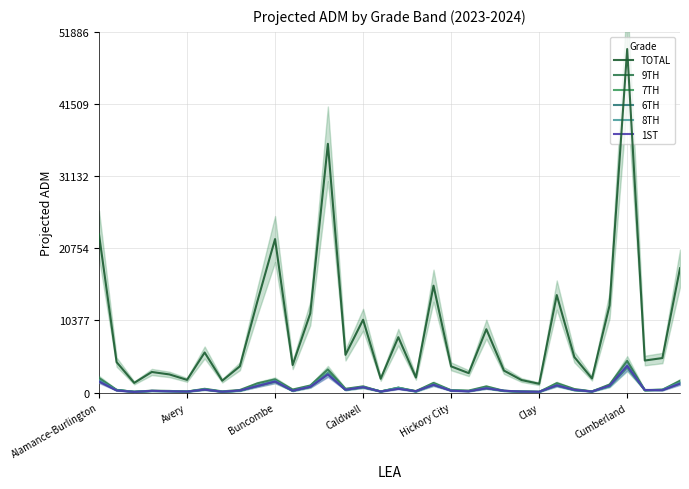

Is this an area chart (filled region under the line)?

No